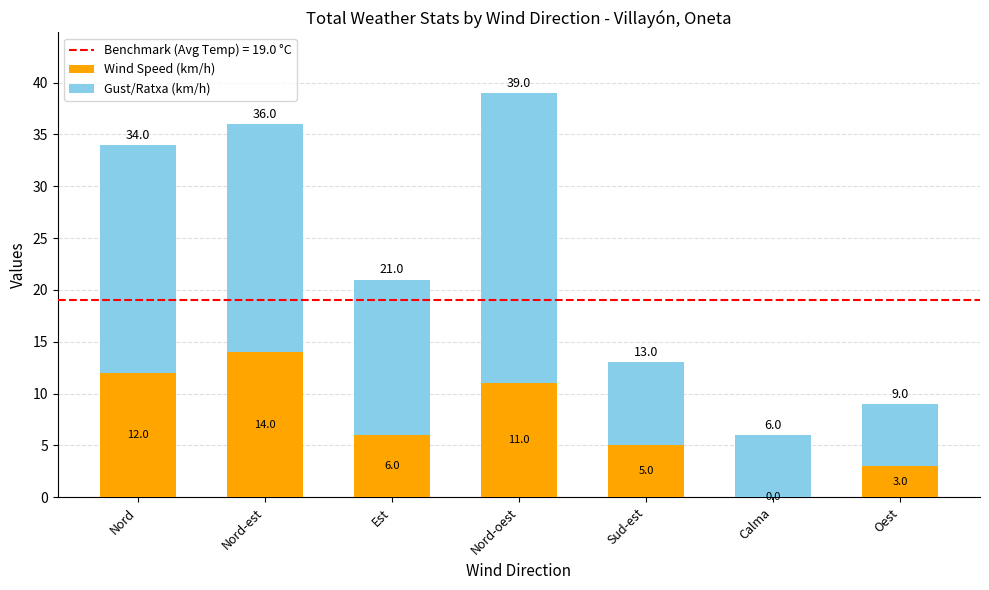

The value of Wind Speed (km/h) at Sud-est is 1. True or false?

False